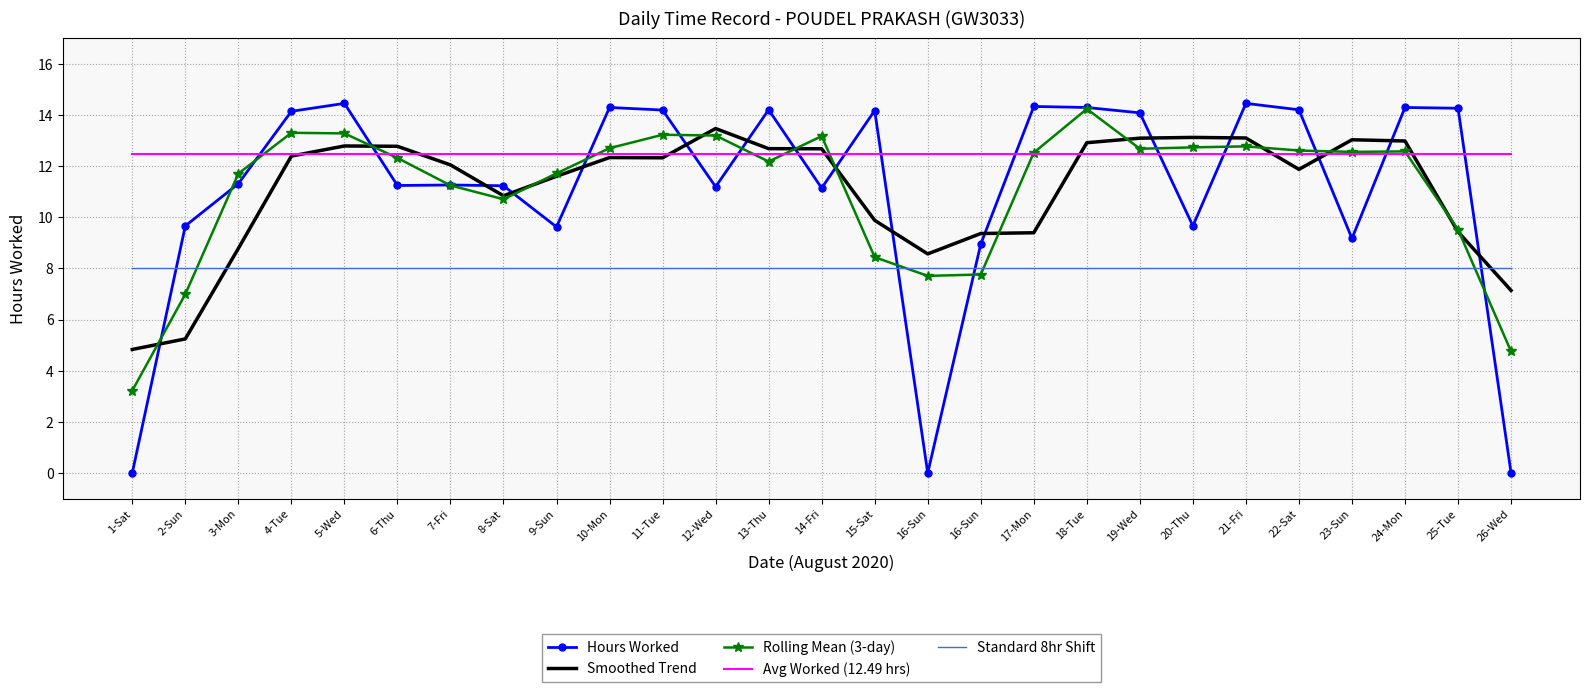

What are all the series names shown in the legend?

Hours Worked, Smoothed Trend, Rolling Mean (3-day), Avg Worked (12.49 hrs), Standard 8hr Shift